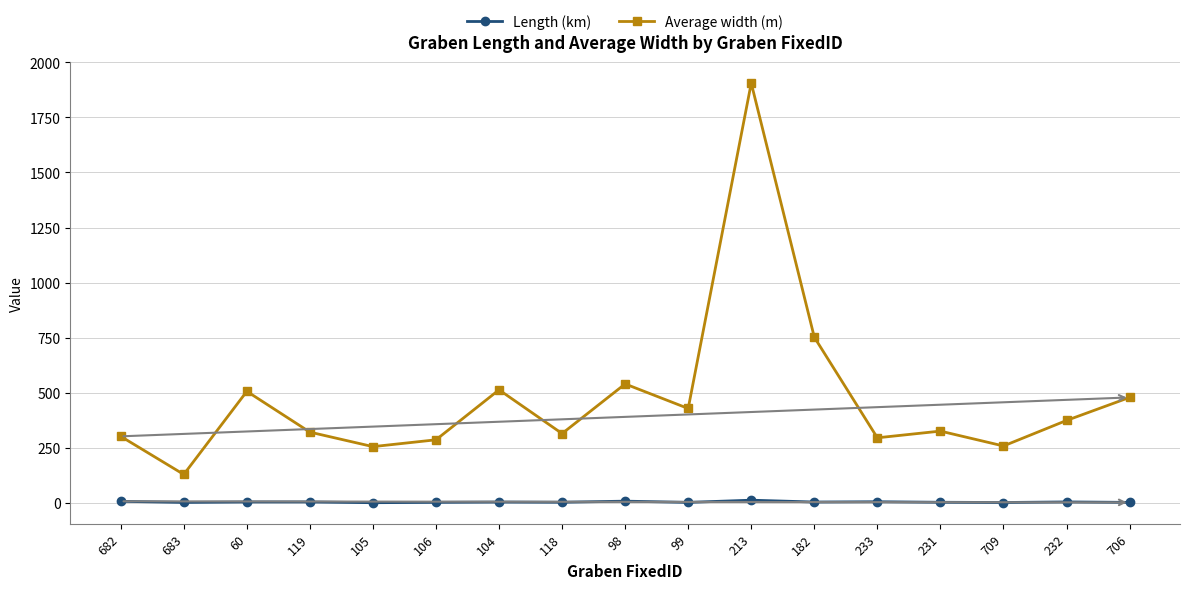

Which series has the widest spread of values?

Average width (m)